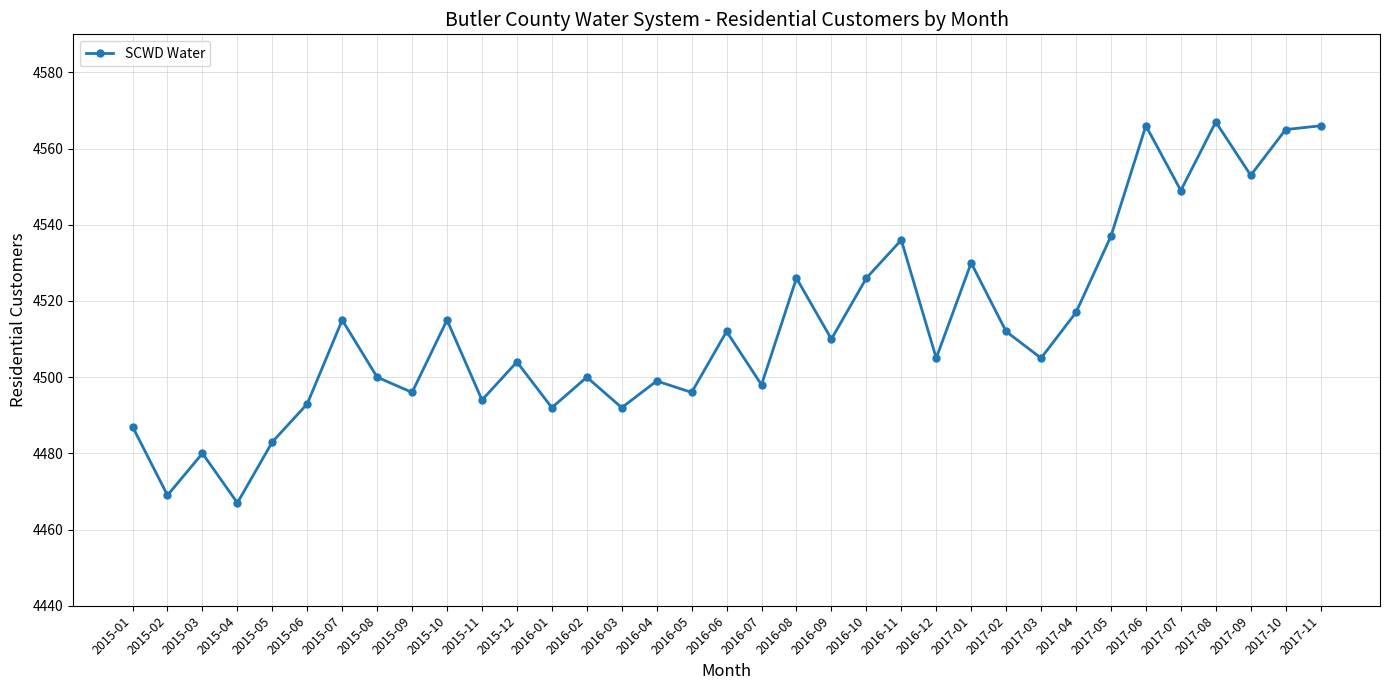

What position from the right is 2016-05?

19